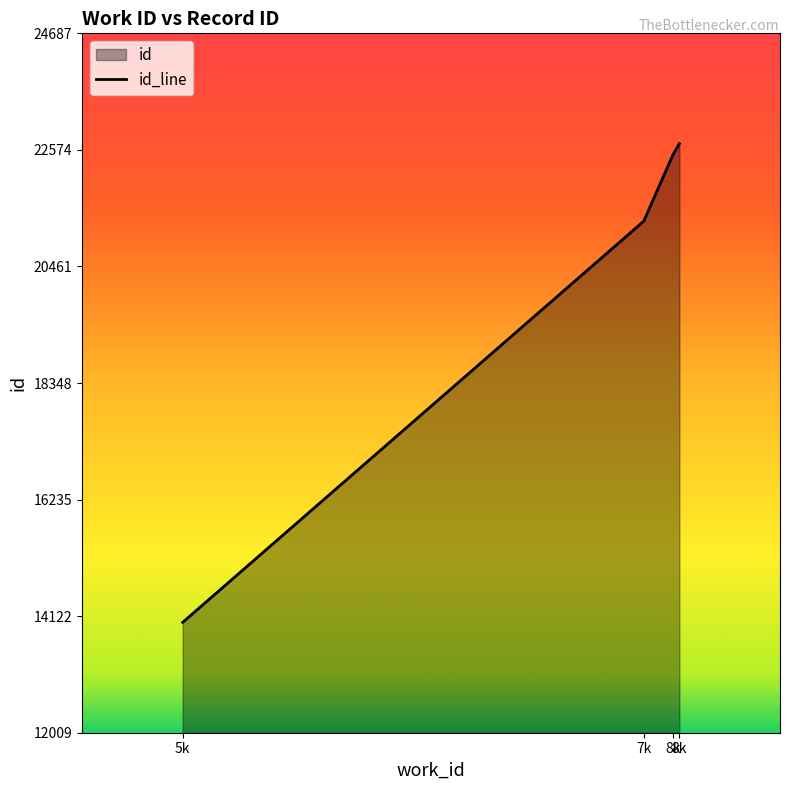

Reading left to right, transcribe all the data shown in this chart.

14009	21282	22477	22687